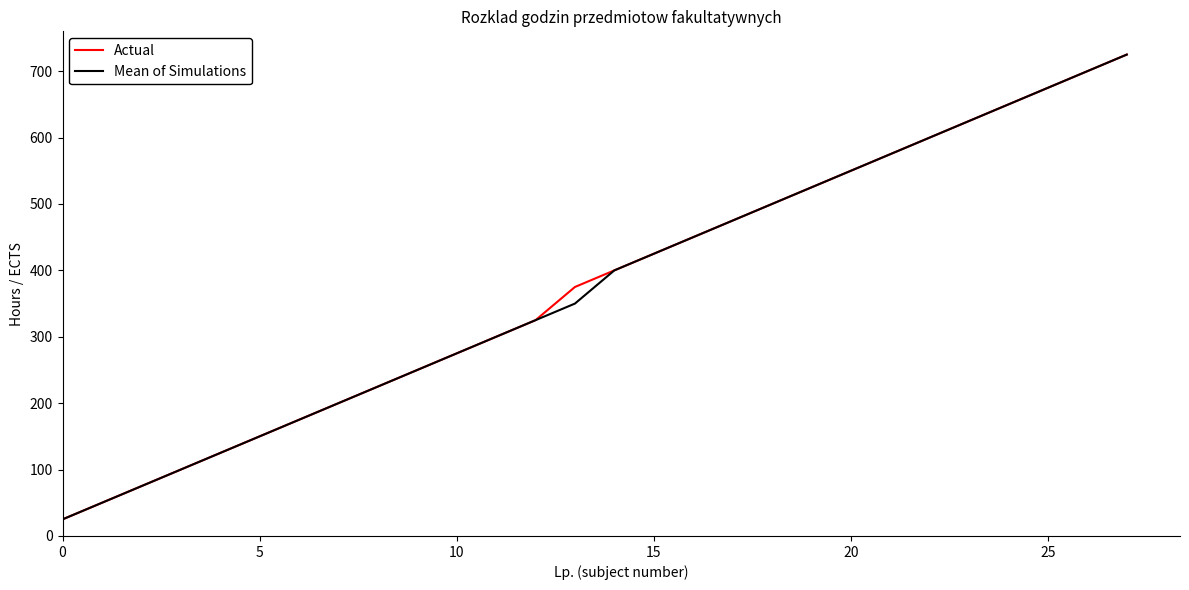

Reading left to right, what are all the values shown in this chart?

Actual: 25	50	75	100	125	150	175	200	225	250	275	300	325	375	400	425	450	475	500	525	550	575	600	625	650	675	700	725
Mean of Simulations: 25	50	75	100	125	150	175	200	225	250	275	300	325	350	400	425	450	475	500	525	550	575	600	625	650	675	700	725